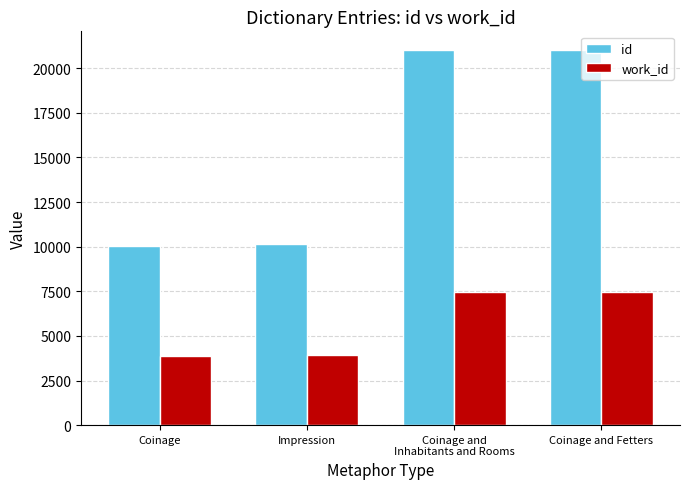

What is the minimum value for id?

10064